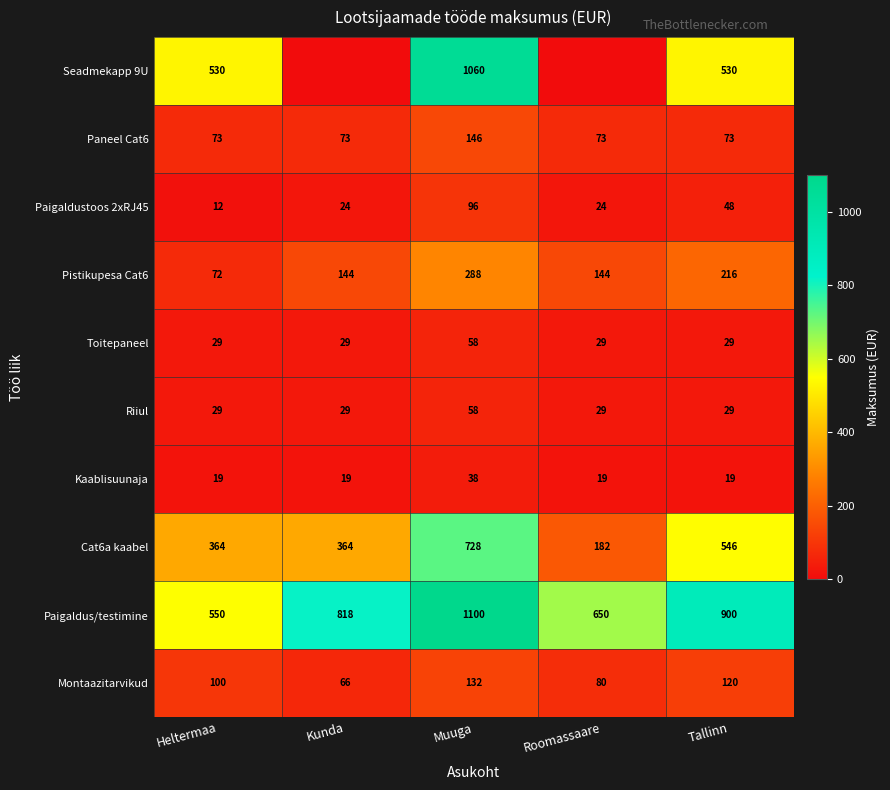

The Montaazitarvikud series shows 169.3 at Tallinn. True or false?

False